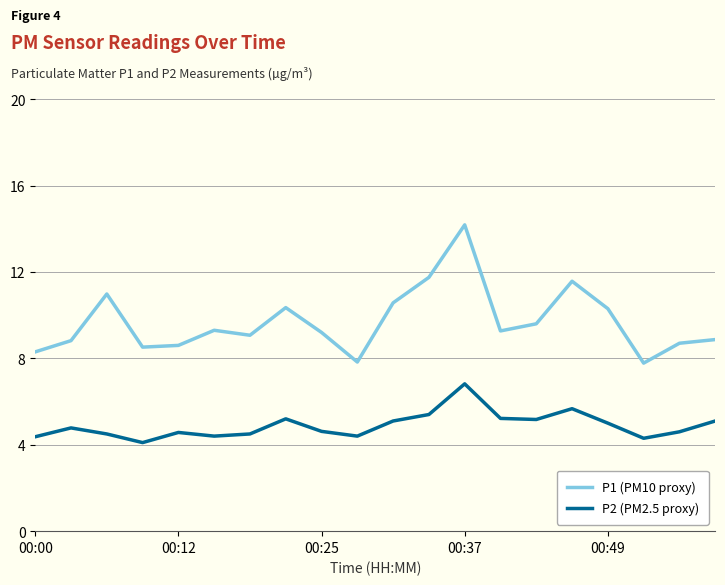

List the series in order of their peak value, lowest first.

P2 (PM2.5 proxy), P1 (PM10 proxy)